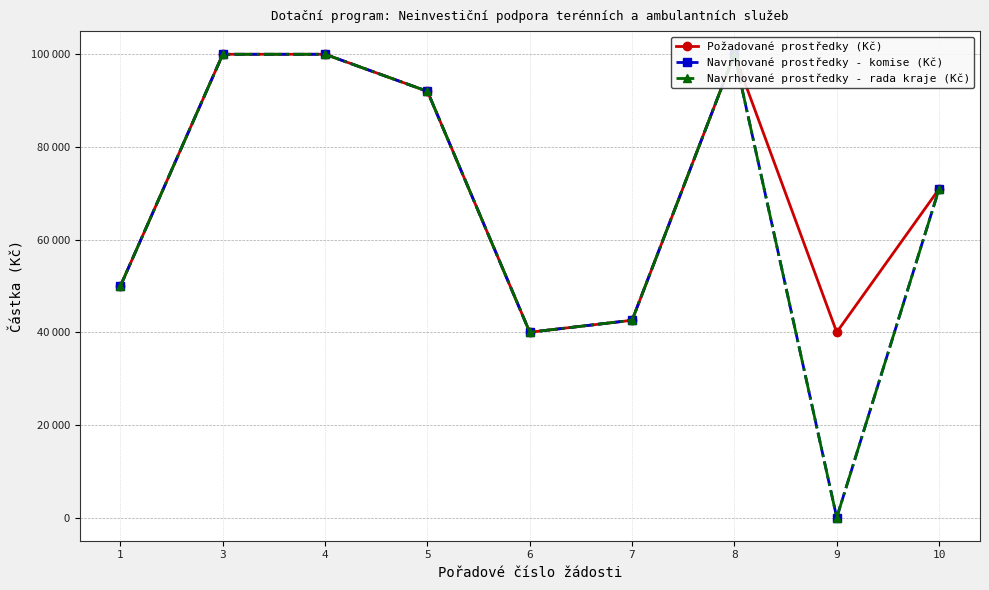

Reading left to right, list all the values displayed in this chart.

Požadované prostředky (Kč): 50000	100000	100000	92000	40000	42586	100000	40000	70932
Navrhované prostředky - komise (Kč): 50000	100000	100000	92000	40000	42586	100000	0	70932
Navrhované prostředky - rada kraje (Kč): 50000	100000	100000	92000	40000	42586	100000	0	70932